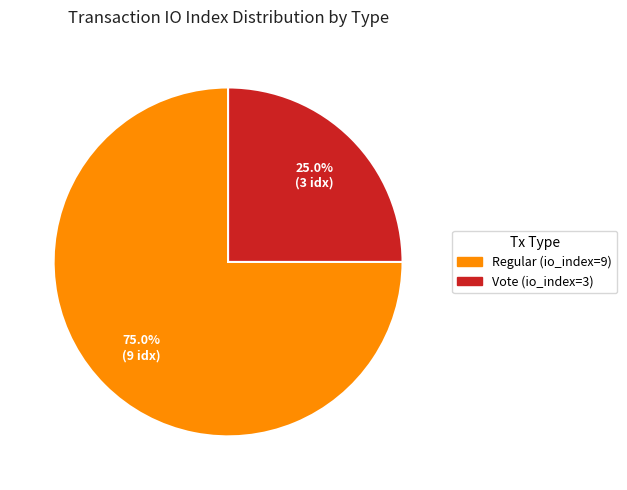

Rank the categories by value from highest to lowest.

Regular (io_index=9), Vote (io_index=3)